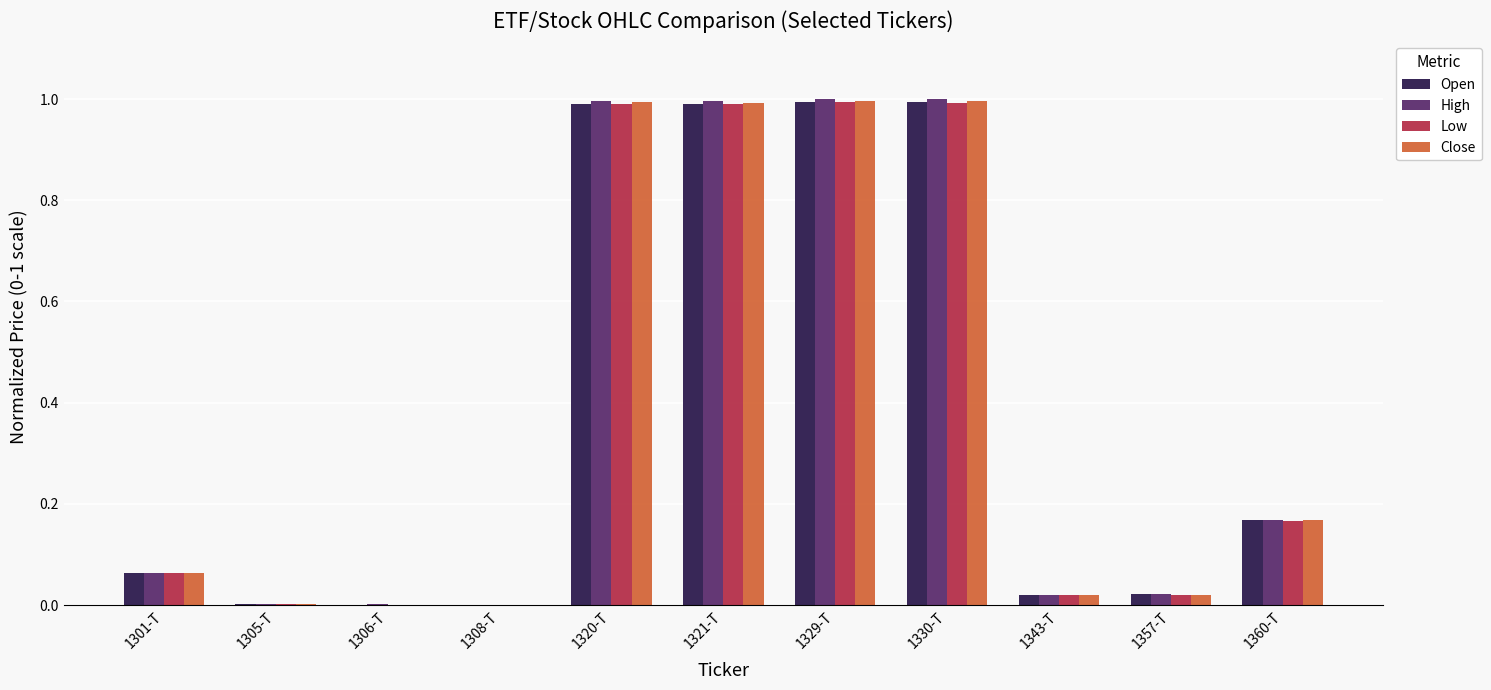

What is the sum of the High values at 1321-T and 1329-T?

2.0